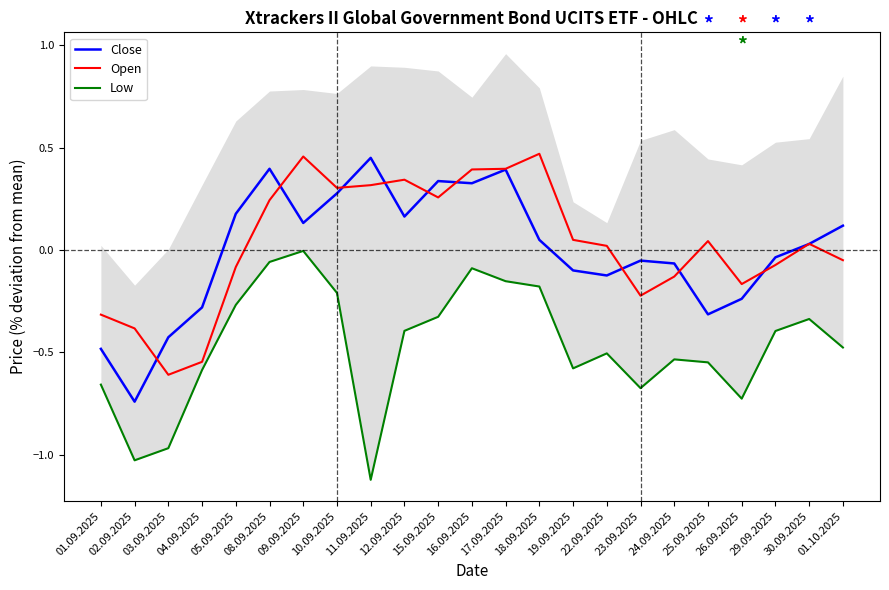

Where is Low nearest to the value 0?

09.09.2025